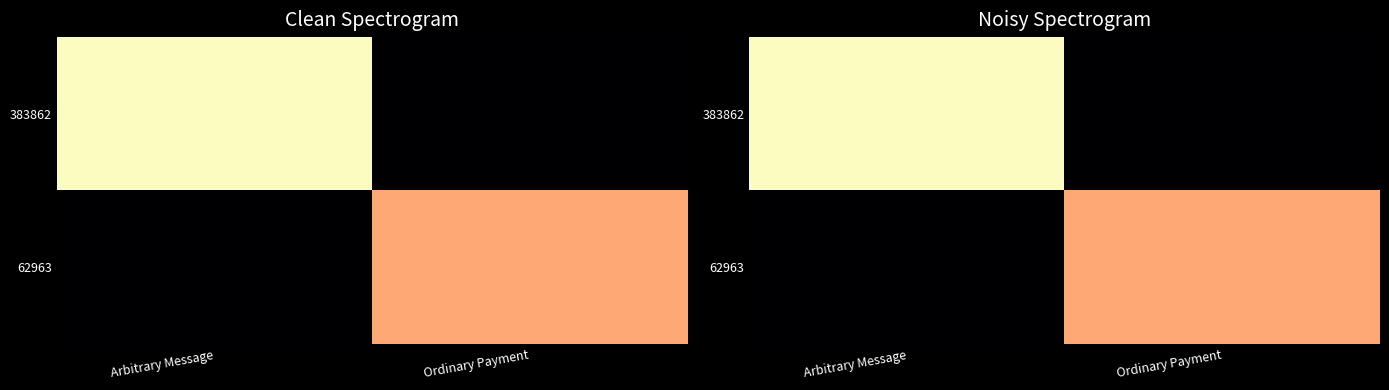

Is the value of 383862 at Ordinary Payment greater than the value of 62963 at Ordinary Payment?

No